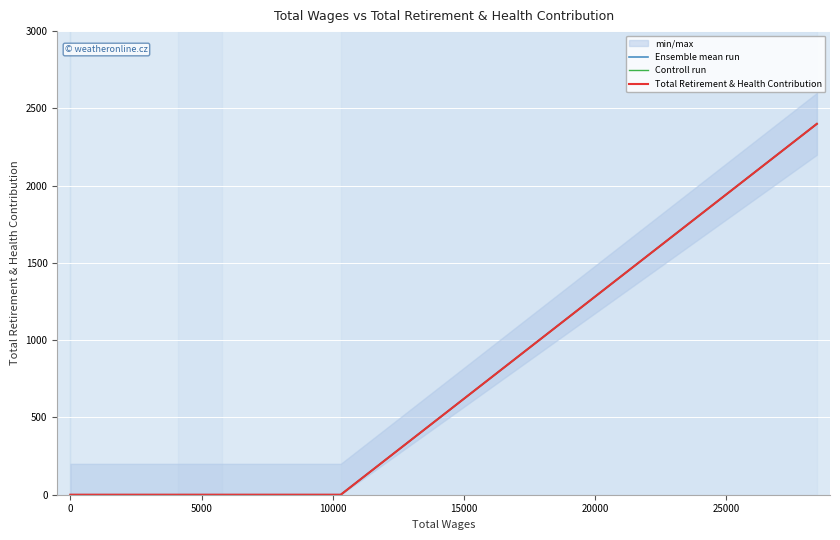

True or false: Controll run and Ensemble mean run intersect in this chart.

False